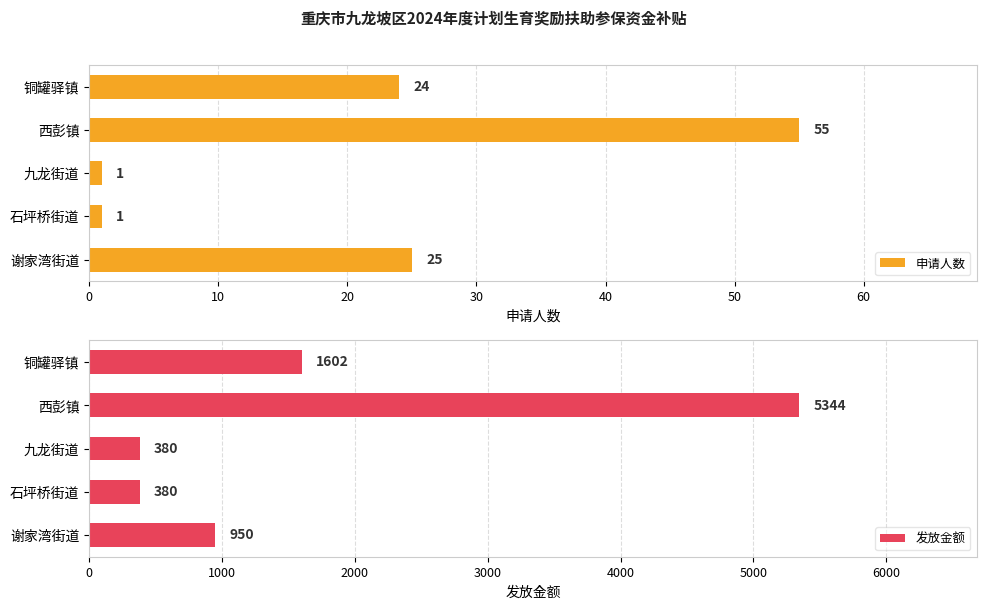

Is it true that 申请人数 equals 1 at 九龙街道?

True